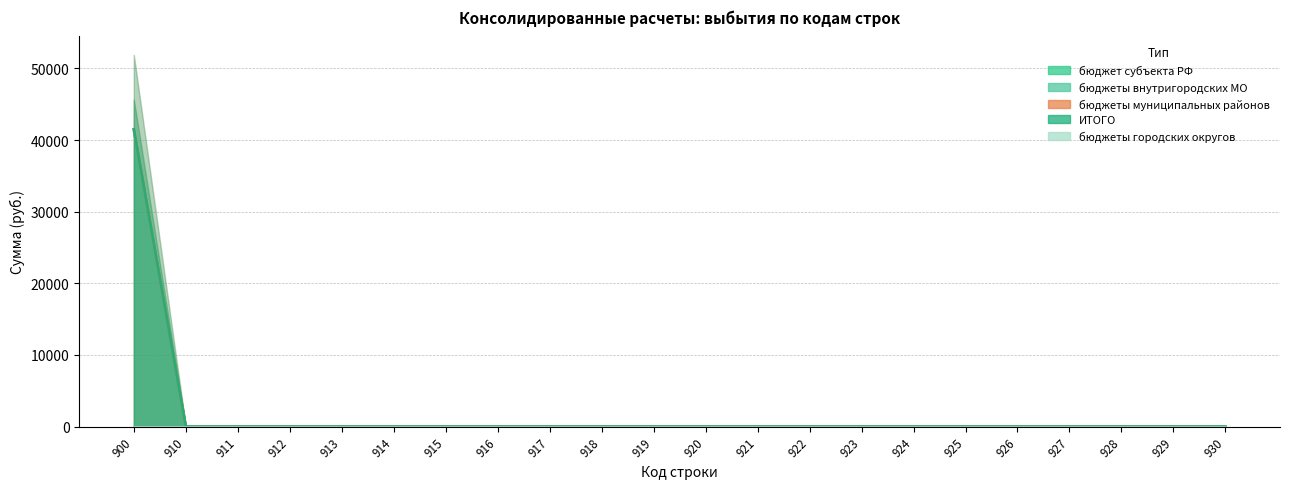

Where is ИТОГО nearest to the value 20750?

900